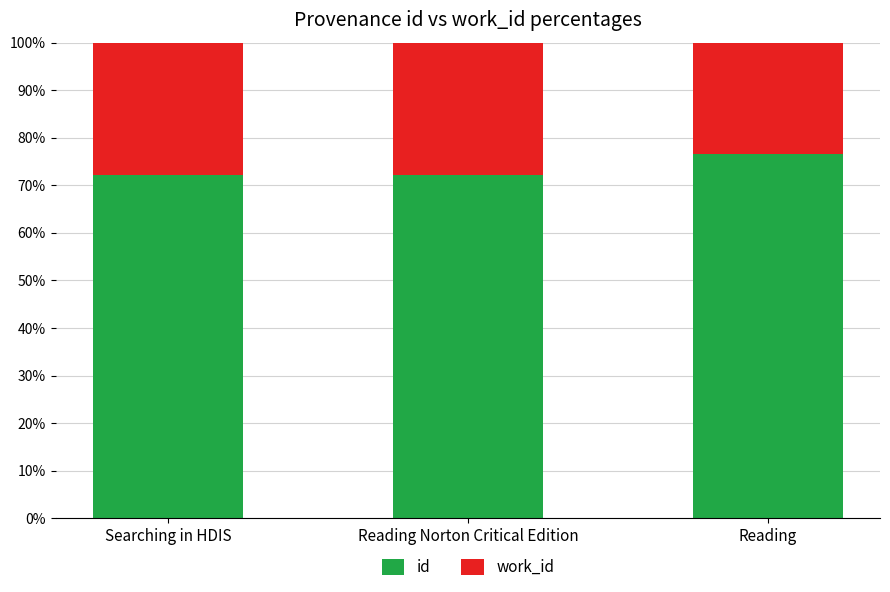

Are the bars horizontal?

No